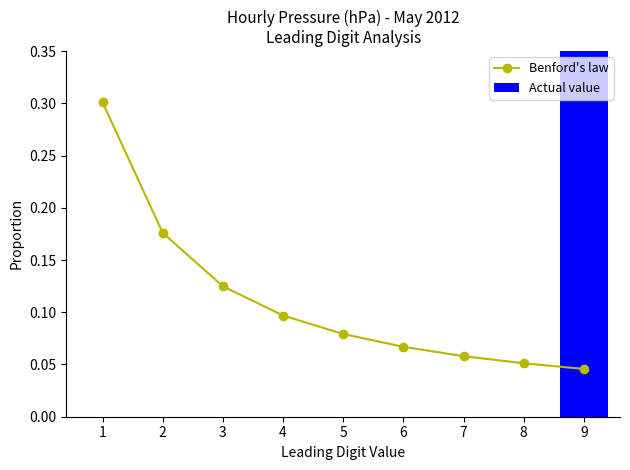

Are the bars horizontal?

No